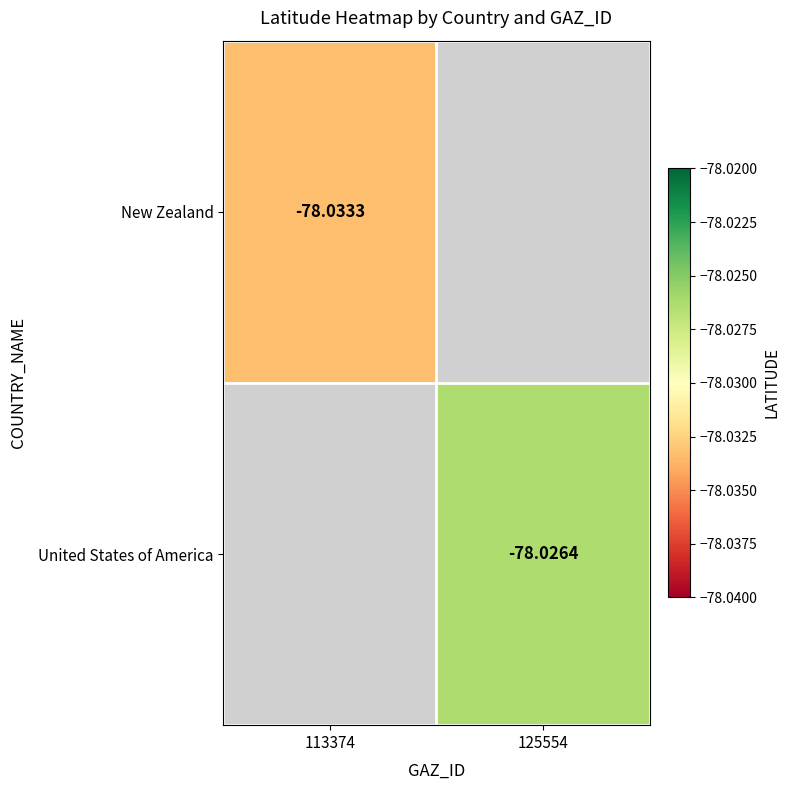

Is the value of New Zealand at 113374 greater than the value of United States of America at 125554?

No